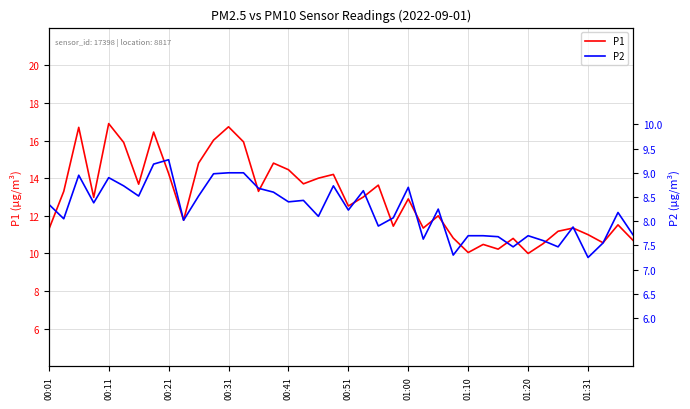

Reading right to left, transcribe all the data shown in this chart.

P1: 10.7	11.5	10.6	11.0	11.3	11.2	10.5	10.0	10.8	10.2	10.5	10.1	10.8	12.0	11.3	12.9	11.4	13.6	13.0	12.5	14.2	14.0	13.7	14.4	14.8	13.3	15.9	16.7	16.0	14.8	11.8	14.2	16.4	13.7	15.9	16.9	13.0	16.7	13.3	11.3
P2: 7.7	8.2	7.5	7.2	7.9	7.5	7.6	7.7	7.5	7.7	7.7	7.7	7.3	8.2	7.6	8.7	8.1	7.9	8.6	8.2	8.7	8.1	8.4	8.4	8.6	8.7	9.0	9.0	9.0	8.5	8.0	9.3	9.2	8.5	8.7	8.9	8.4	8.9	8.1	8.3